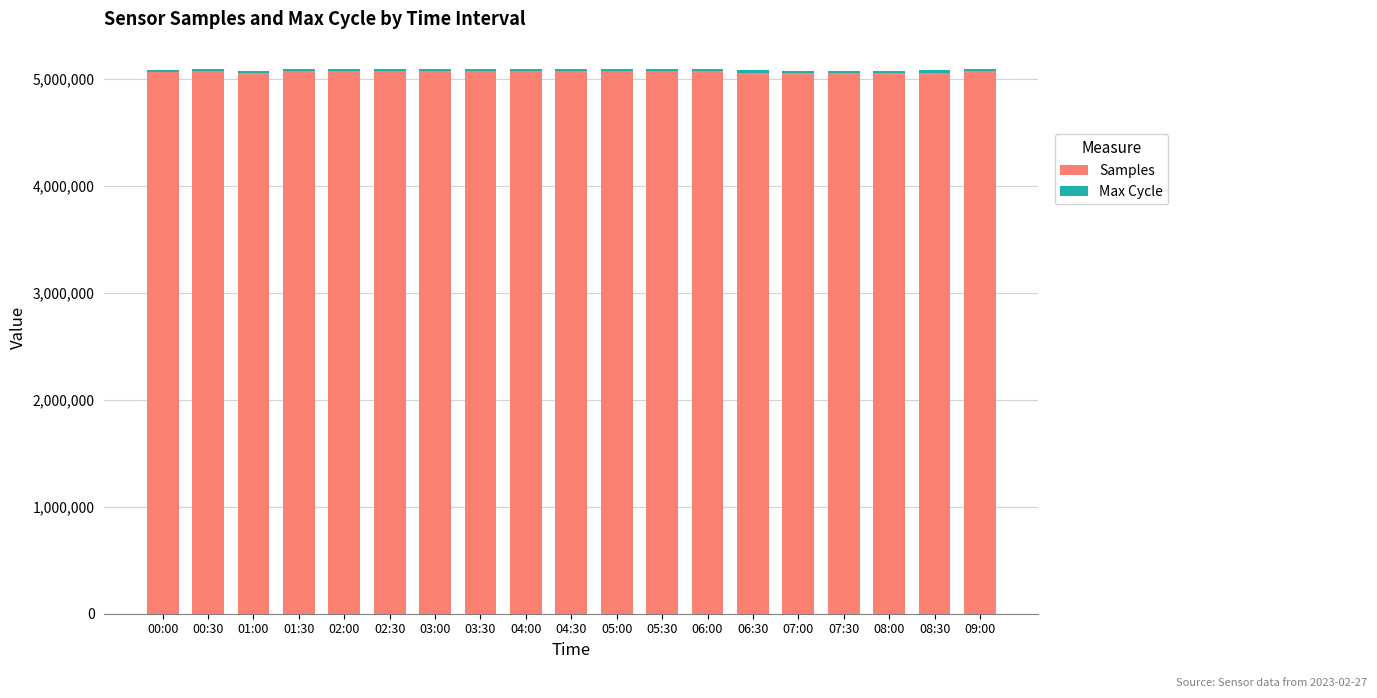

True or false: Samples has a value of 7878912 at 04:00.

False